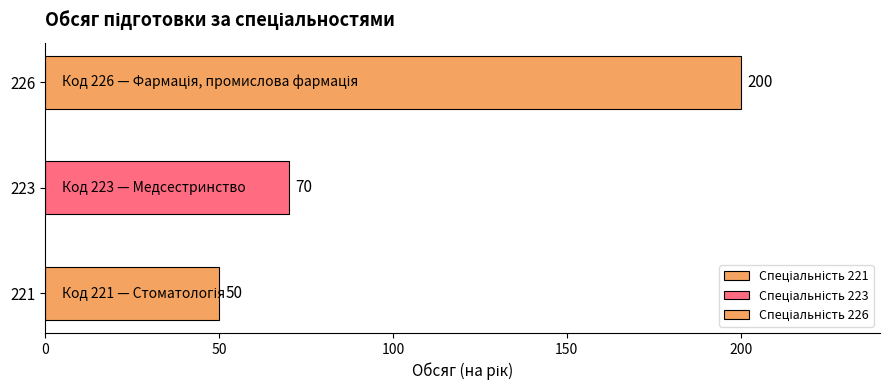

What is the ratio of the value at 223 to the value at 221?

1.4